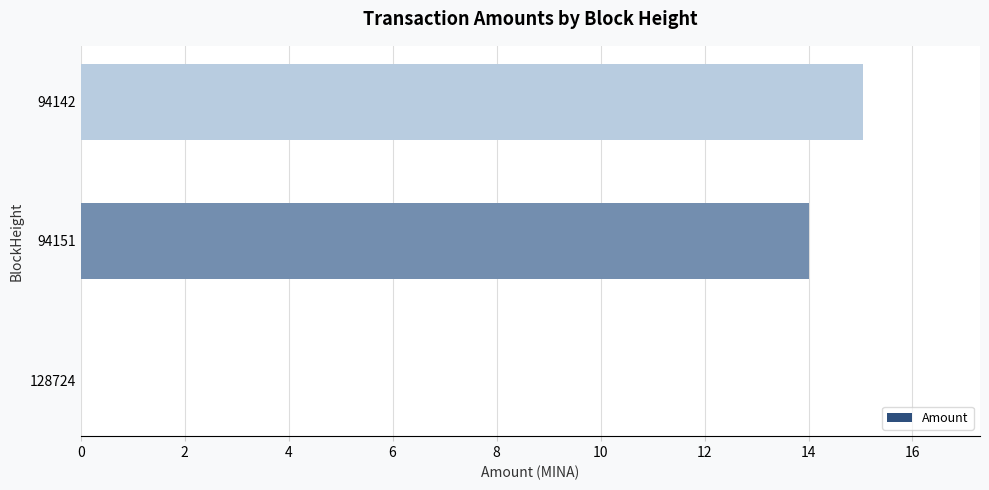

What is the sum of all values?

29.1